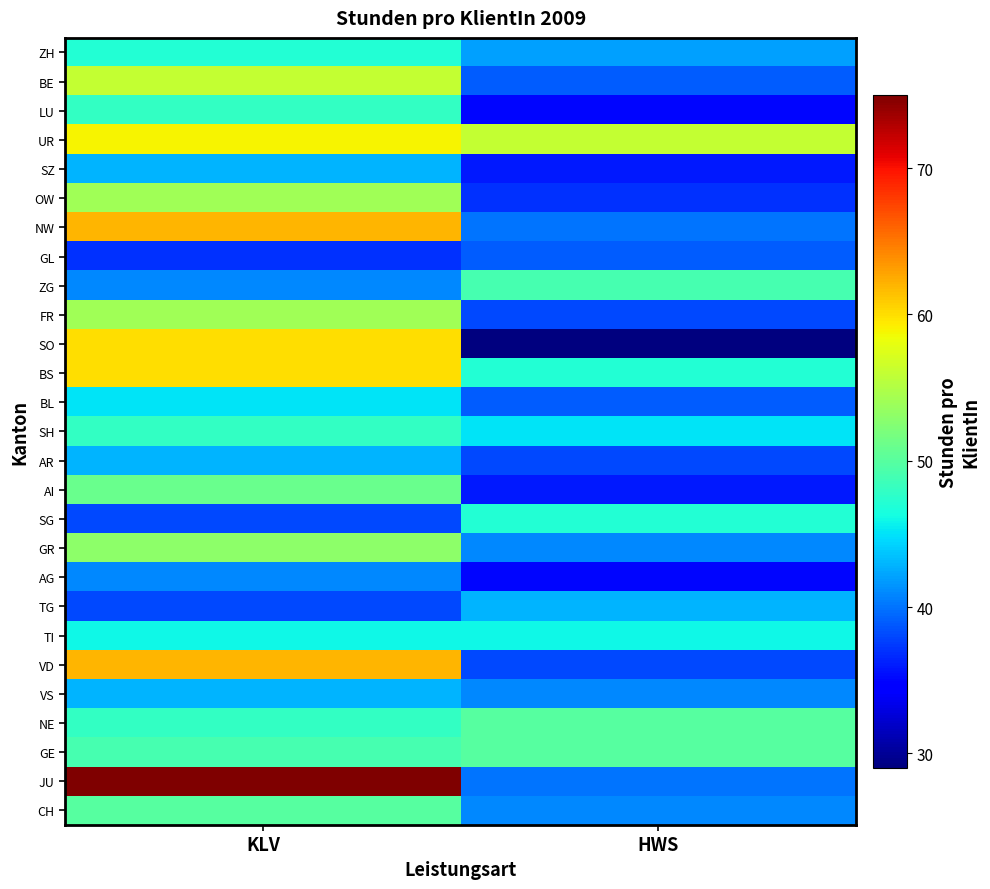

Between HWS and KLV, which is larger?

KLV